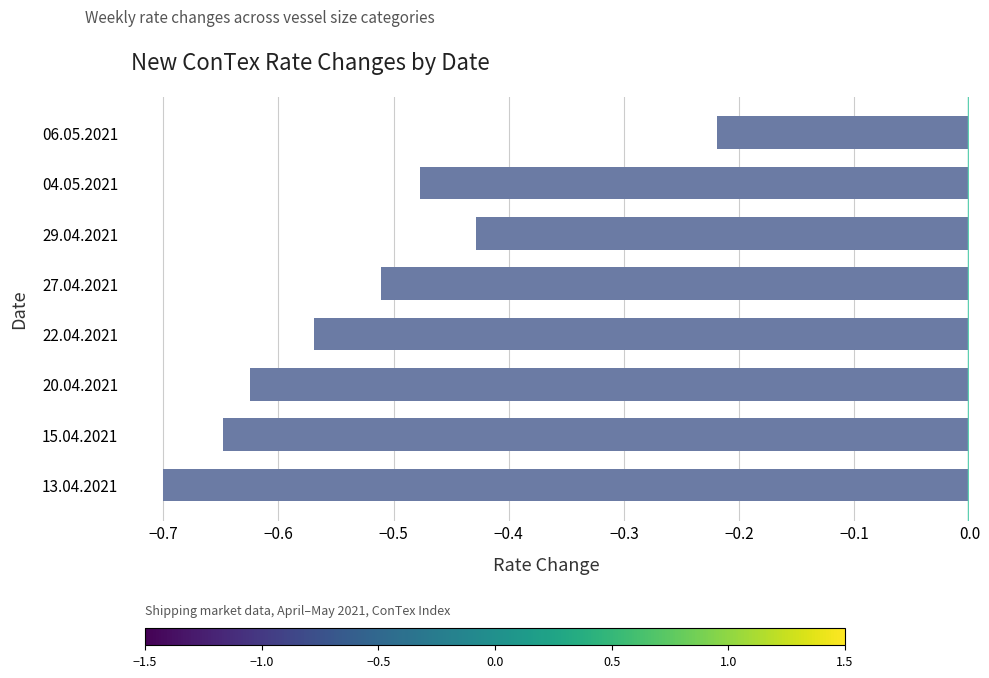

Which has a higher value, 27.04.2021 or 13.04.2021?

27.04.2021